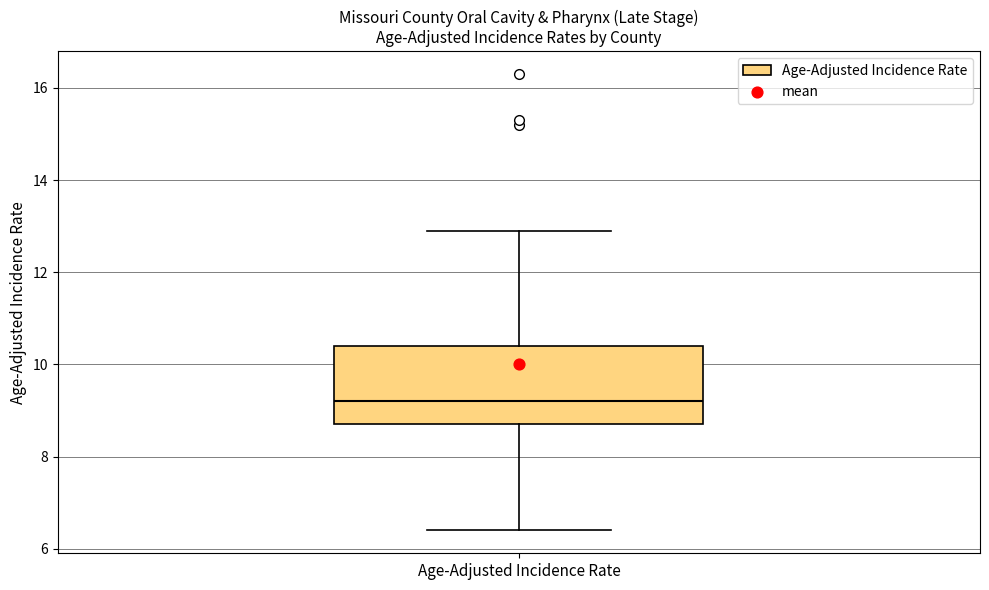

Read this box plot against the y-axis: the position of the median line, the range covered by the box, and the ends of both whiskers. The values are not printed on the chart, so give them approximately, as read against the axis.

median 9.2, box 8.8 to 10.4, whiskers 6.4 to 13.0